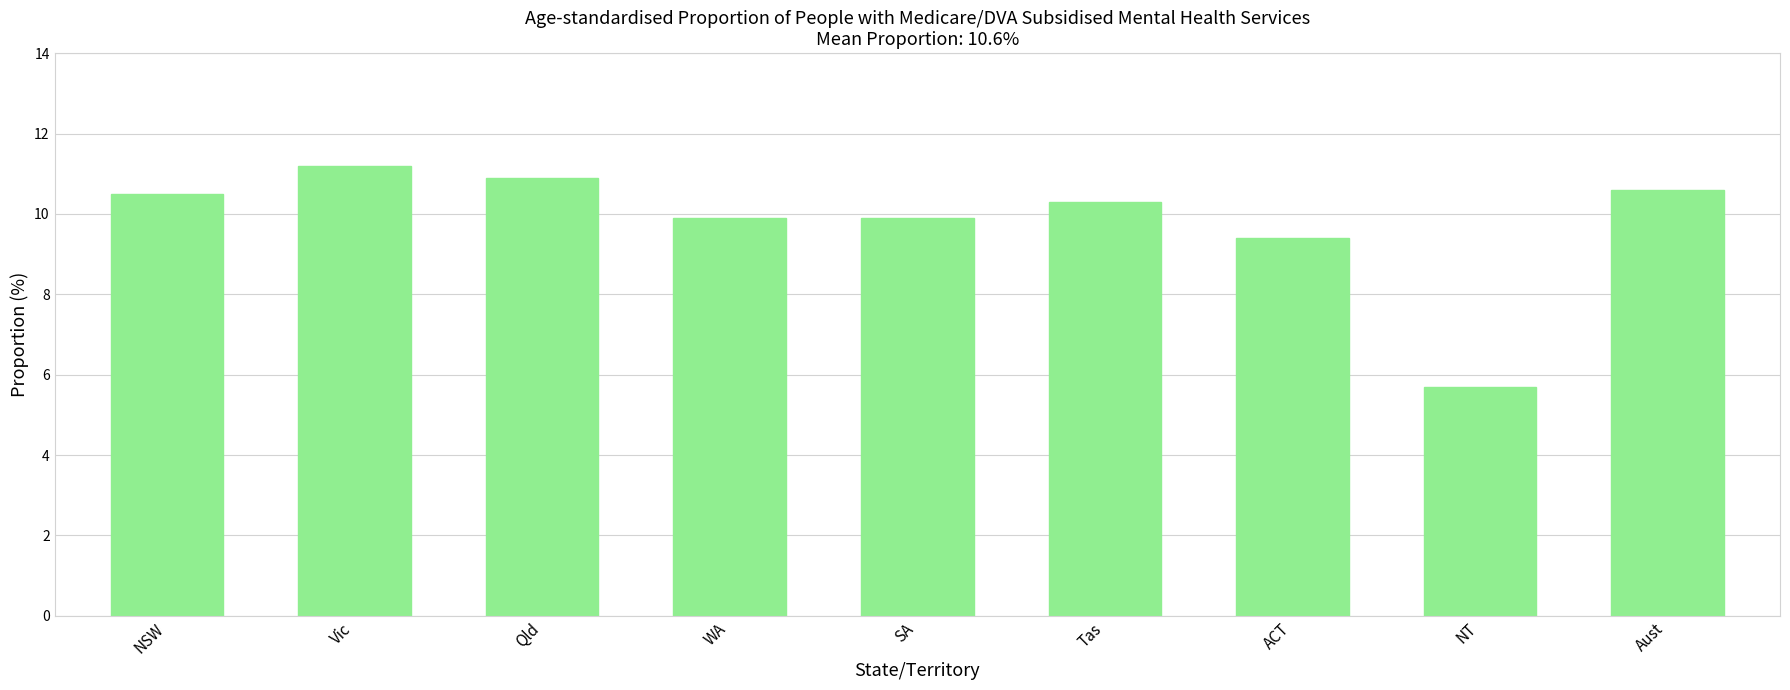

The chart shows a value of 3.4 at WA. True or false?

False